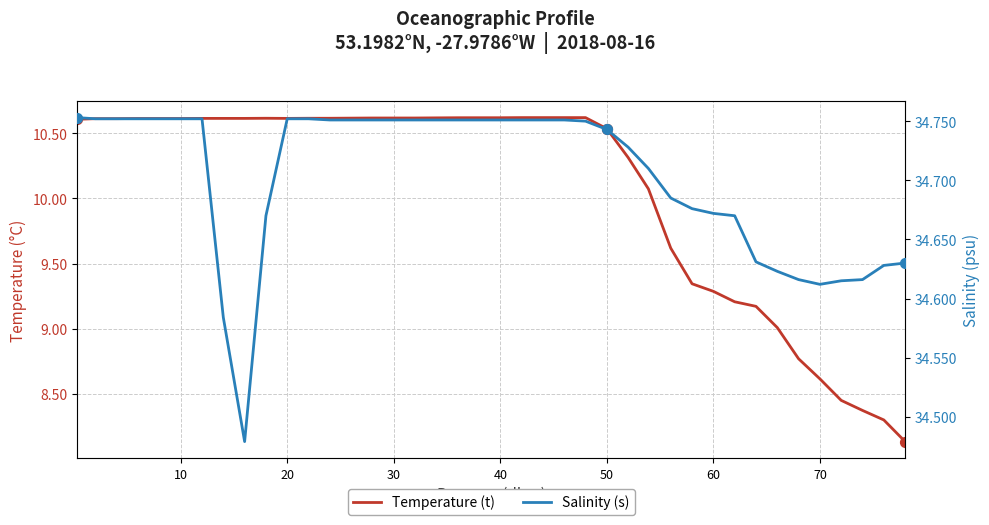

Which series contains the highest Y value?

Salinity (s)